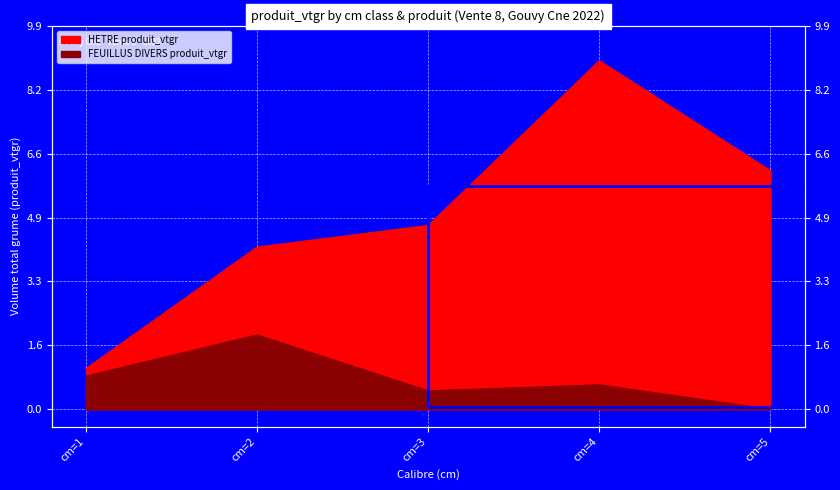

How many categories are shown in the chart?

5